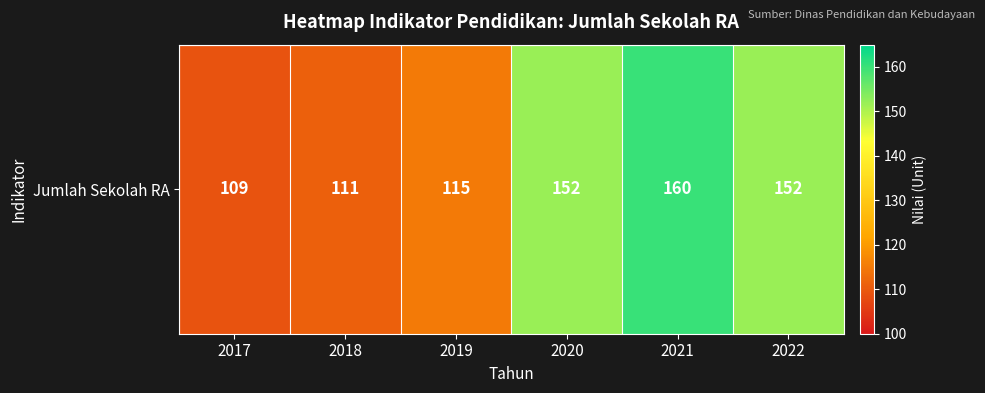

Which category has the lowest value across all series?

2017